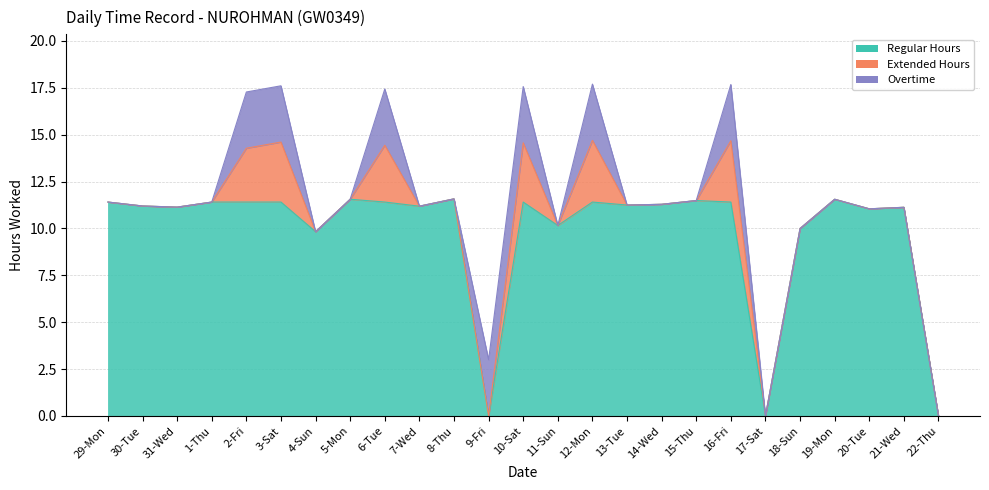

Which series ends up on top after the final intersection of Overtime and Regular Hours?

Regular Hours